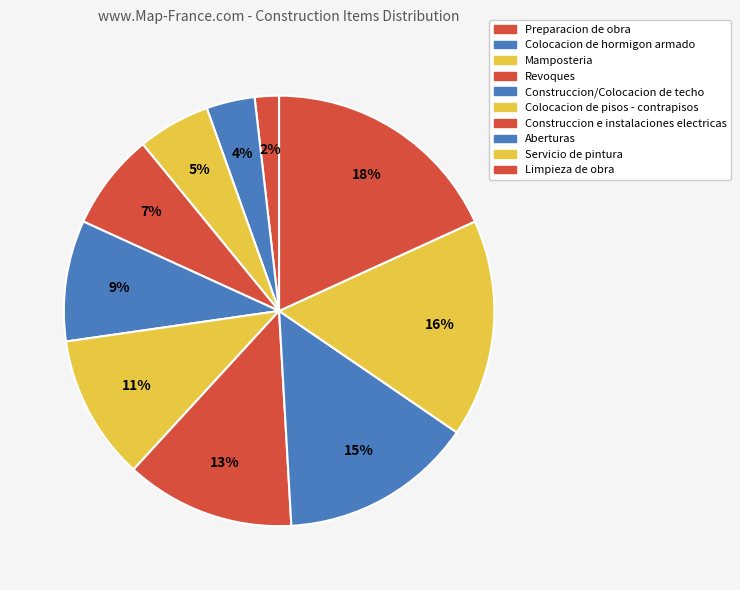

To the nearest percent, what is the combined percentage of Limpieza de obra and Colocacion de pisos - contrapisos?

29%